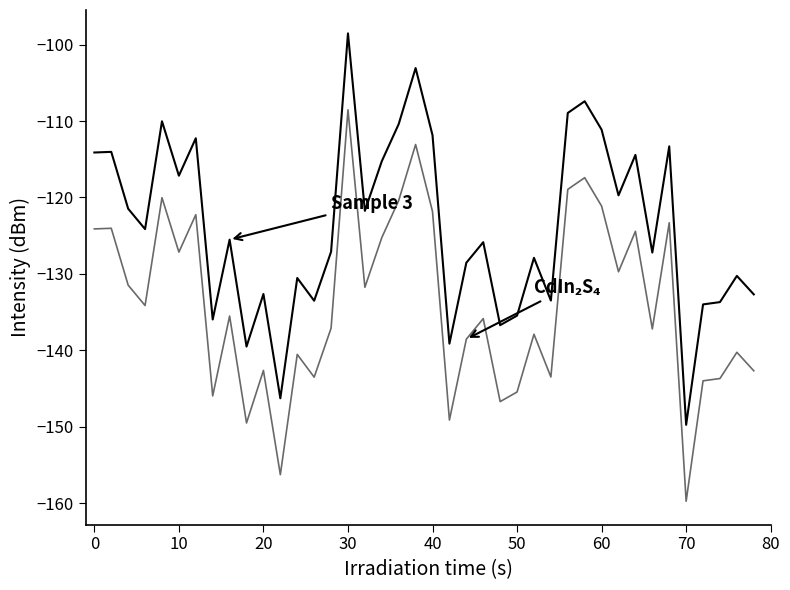

What is the maximum value shown in the chart?

-98.5